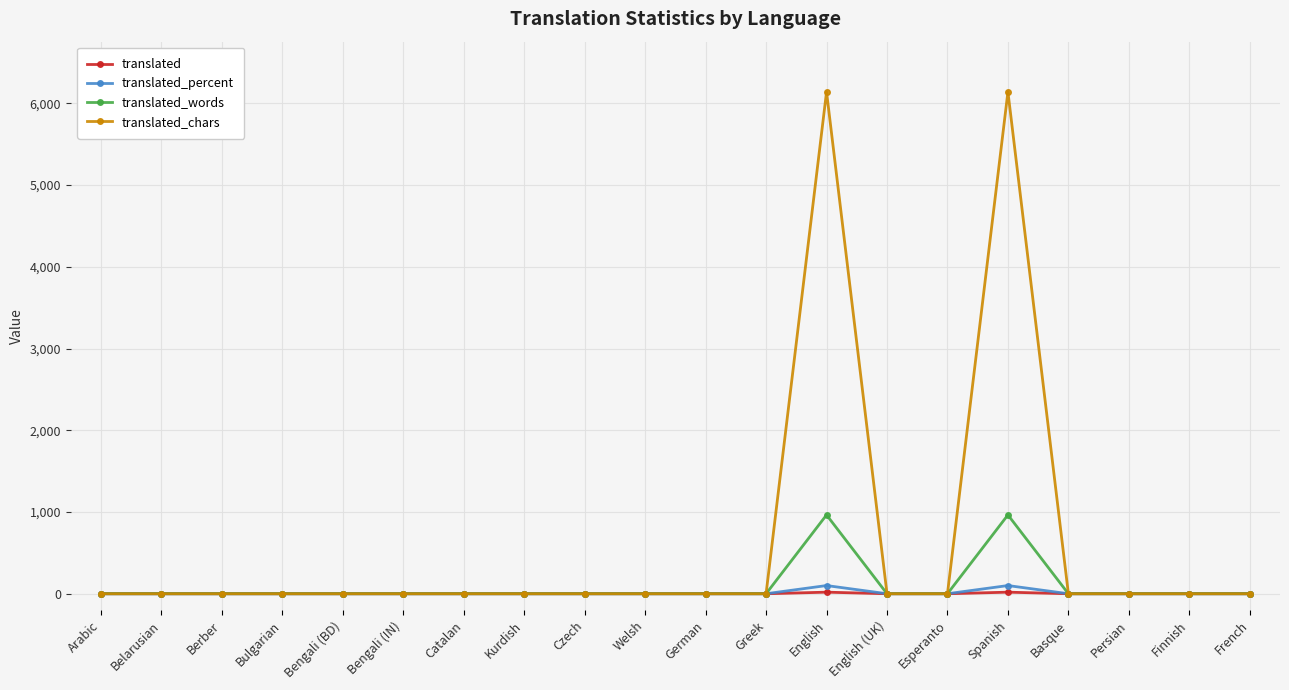

The value of translated at Belarusian is 0. True or false?

True